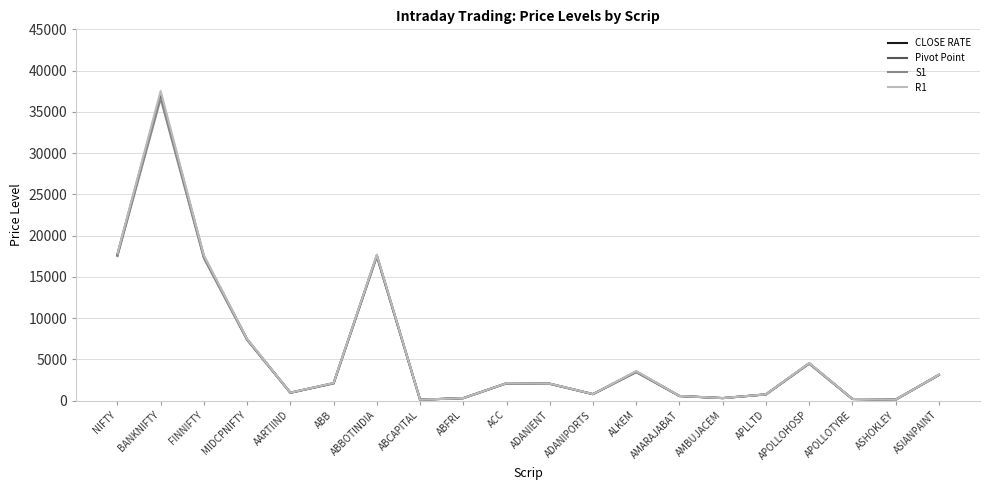

What is the total value across all series at NIFTY?

70676.7